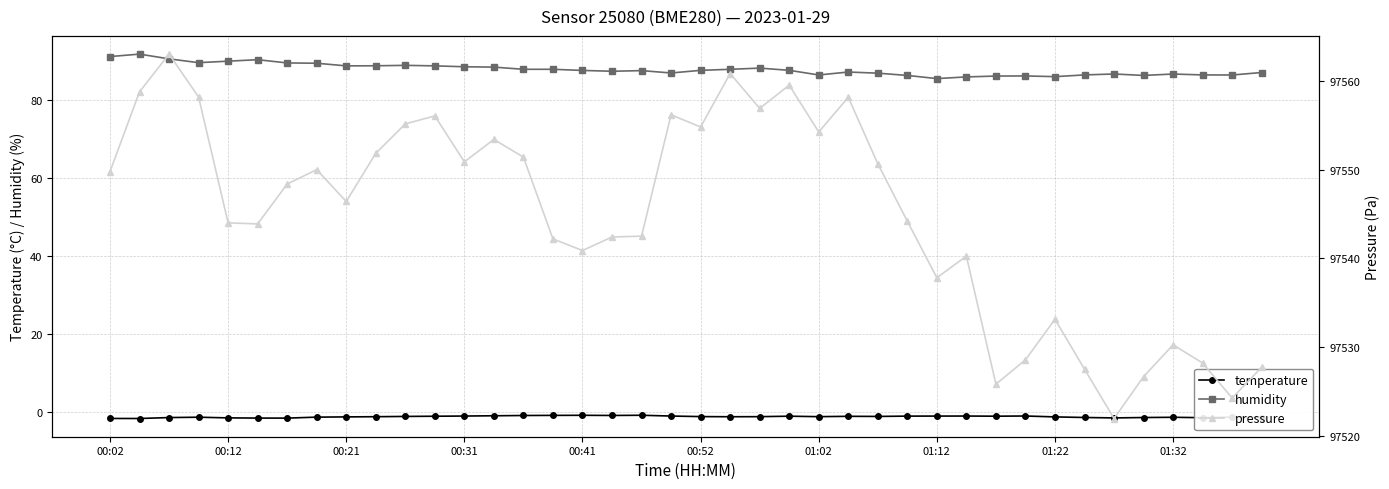

The value of pressure at 18 is 46993.8. True or false?

False